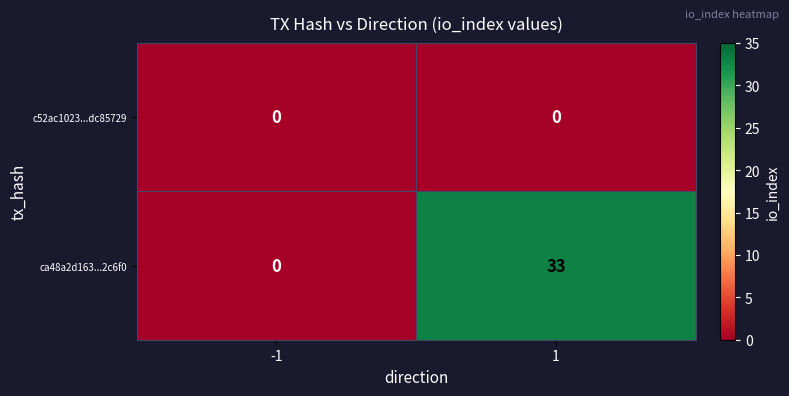

What is the highest value of the ca48a2d163...2c6f0 series?

33